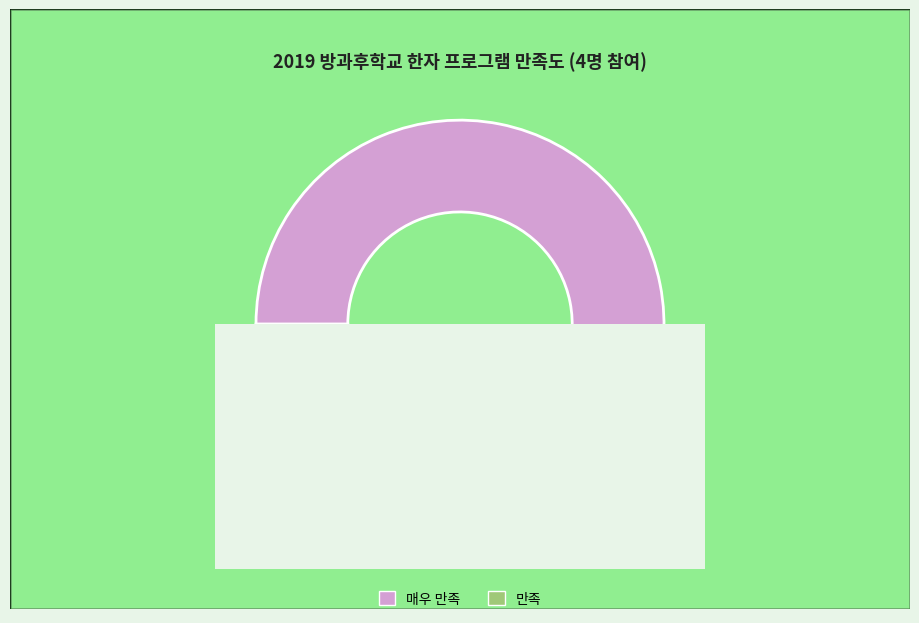

Which category accounts for the majority?

매우 
만족